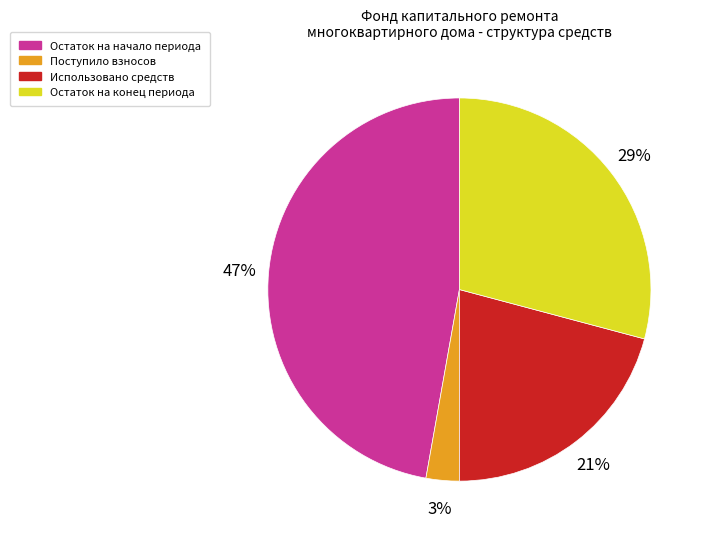

Is there any slice that represents more than half of the pie?

No